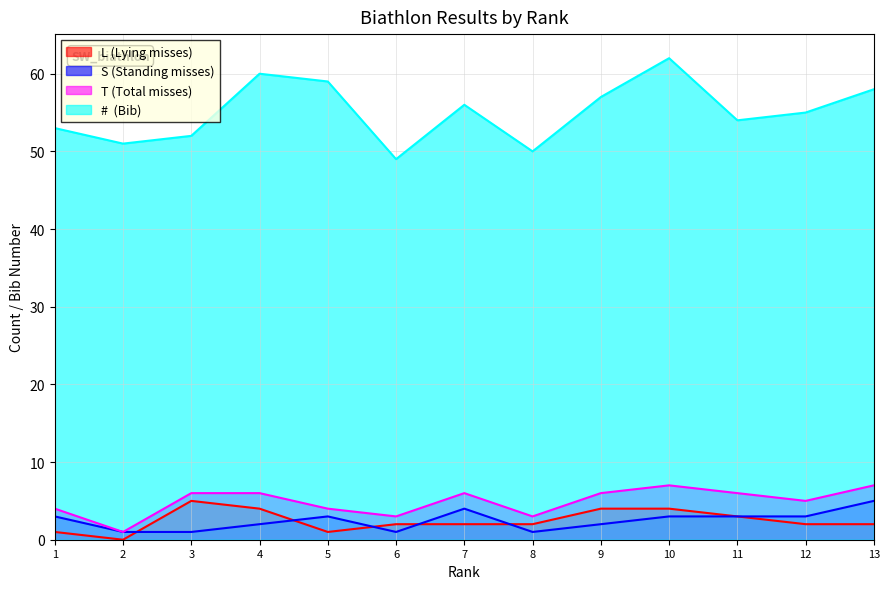

True or false: T (Total misses) has more than 2 points higher than both neighbors.

False